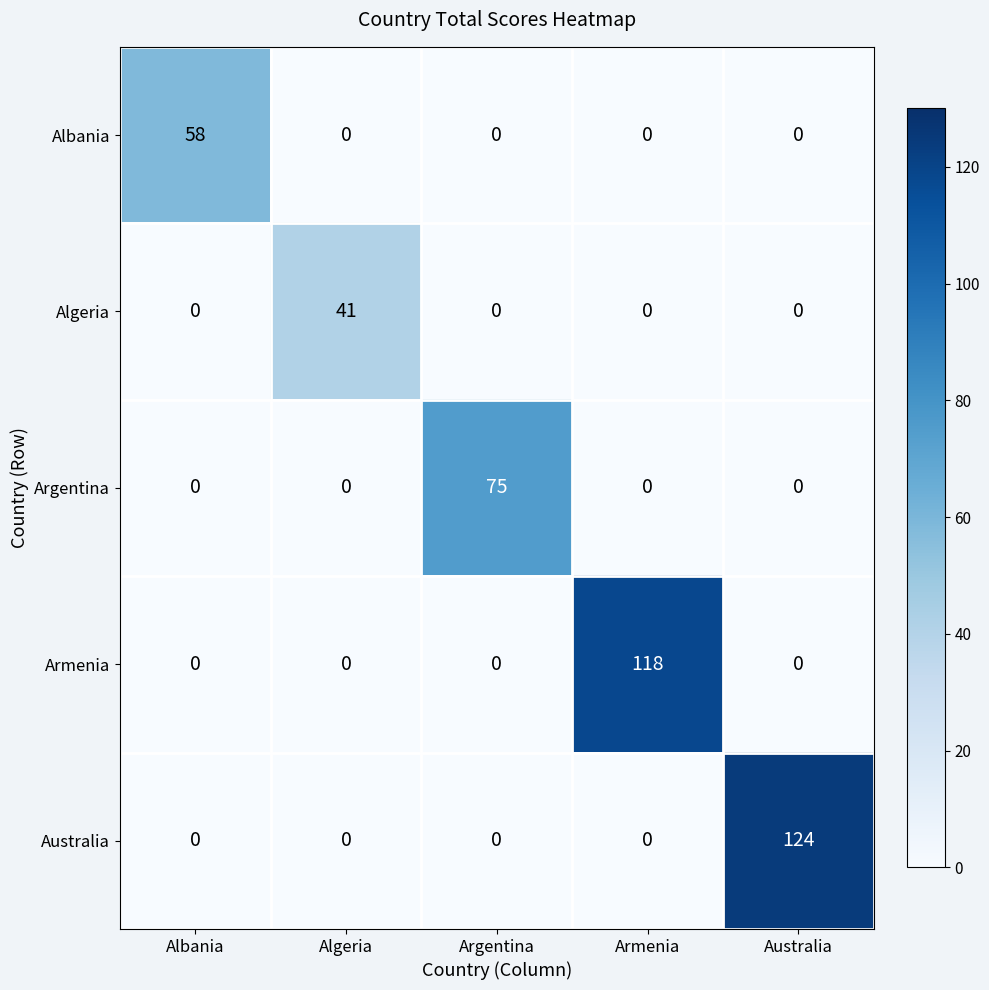

Rank the series by their maximum value, from highest to lowest.

Australia, Armenia, Argentina, Albania, Algeria